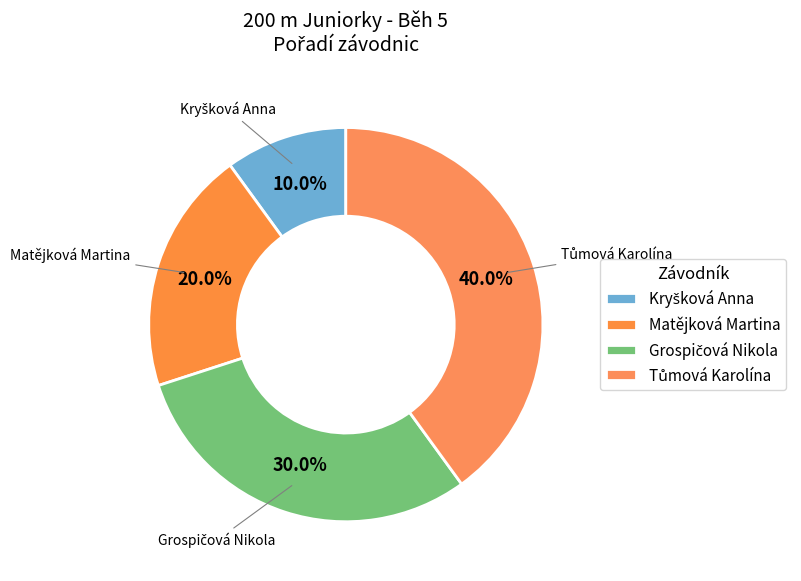

Which category has the smallest portion of the pie?

Kryšková Anna